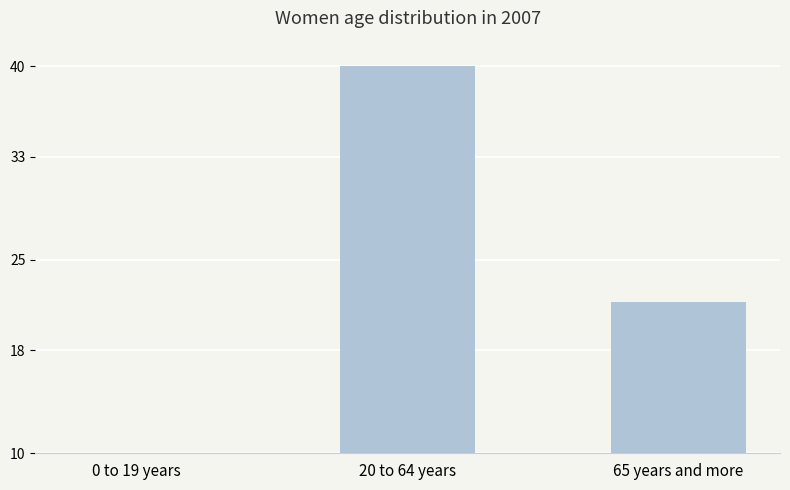

What is the minimum value shown in the chart?

8.4